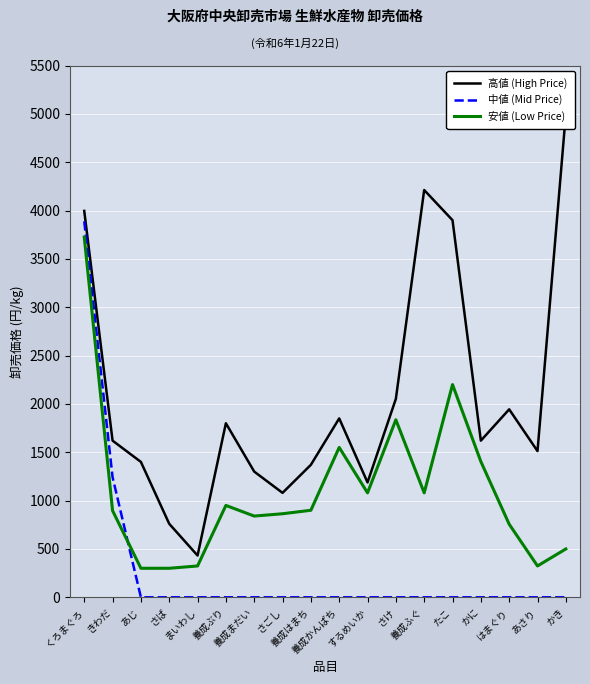

List the series in order of their peak value, lowest first.

安値 (Low Price), 中値 (Mid Price), 高値 (High Price)